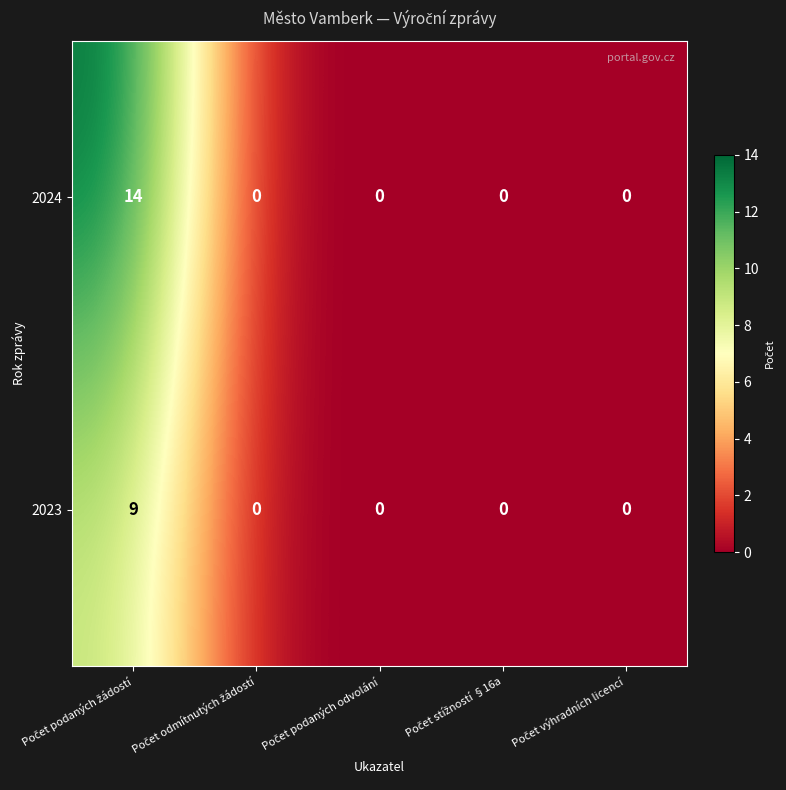

Reading right to left, what are all the values shown in this chart?

2024: 0	0	0	0	14
2023: 0	0	0	0	9